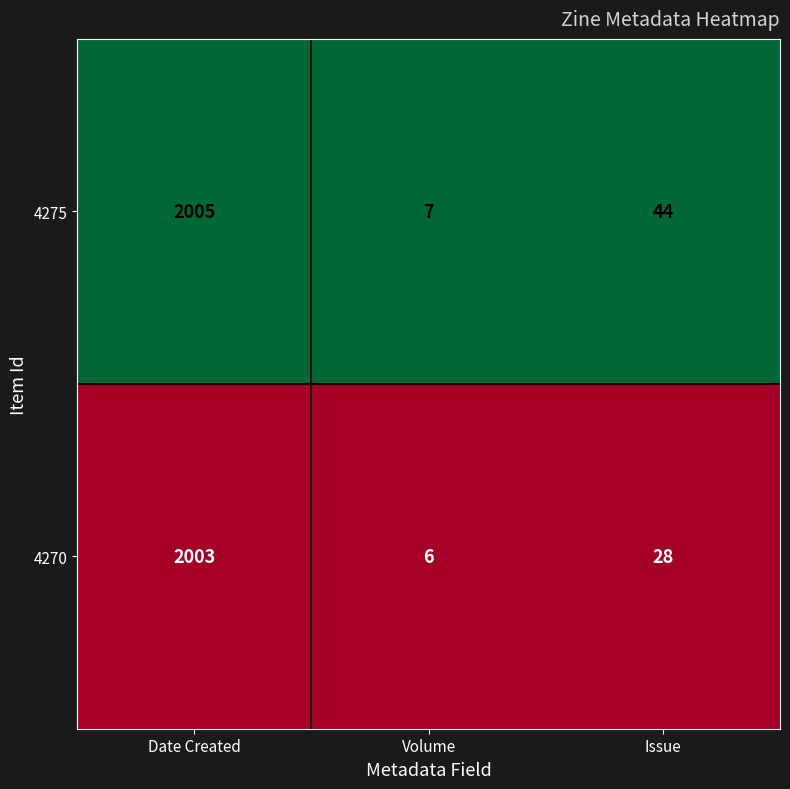

What is the total value across all series at Volume?

13